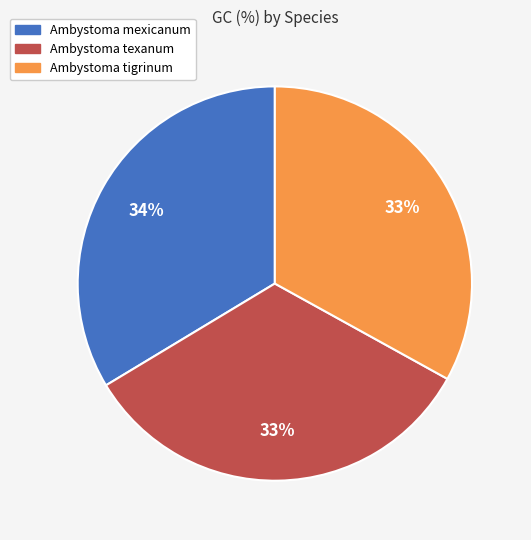

Combined, do Ambystoma texanum and Ambystoma tigrinum account for over 50%?

Yes